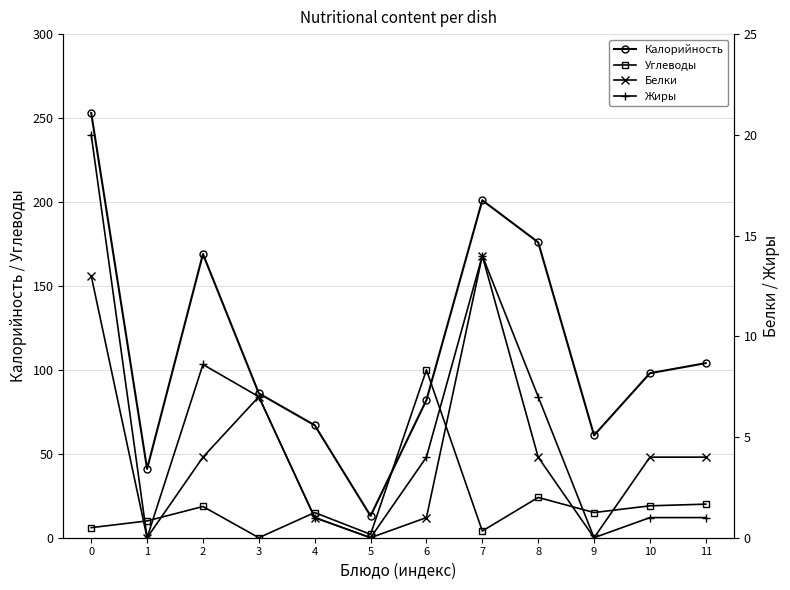

Rank the series by their maximum value, from lowest to highest.

Белки, Жиры, Углеводы, Калорийность